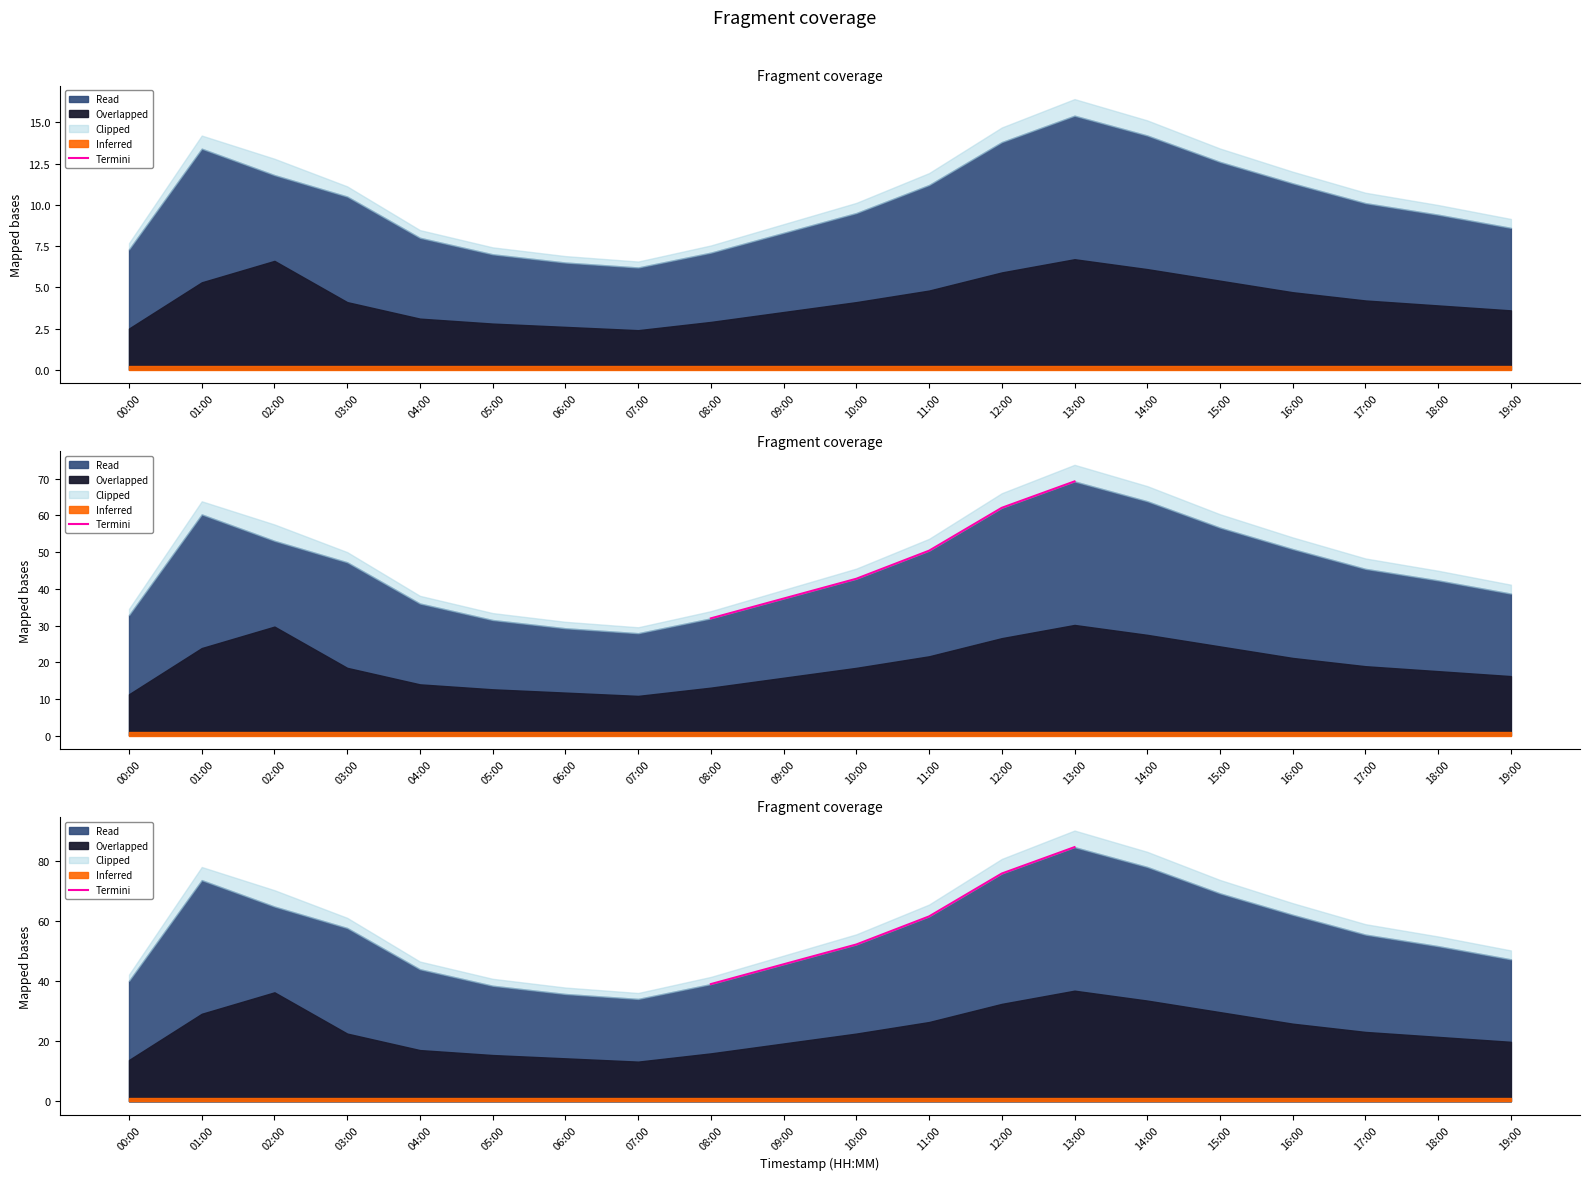

Which label corresponds to the smallest value in the chart?

08:00